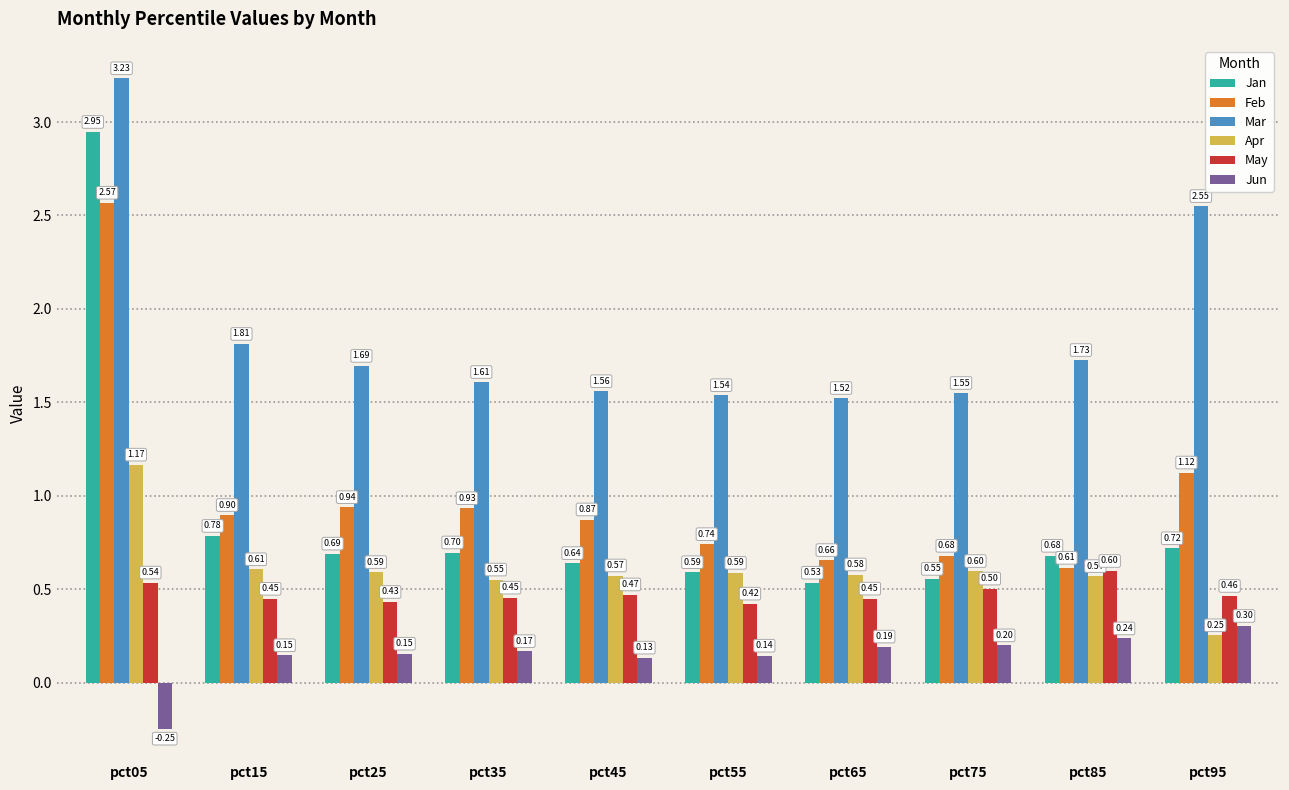

How many series are shown in this chart?

6